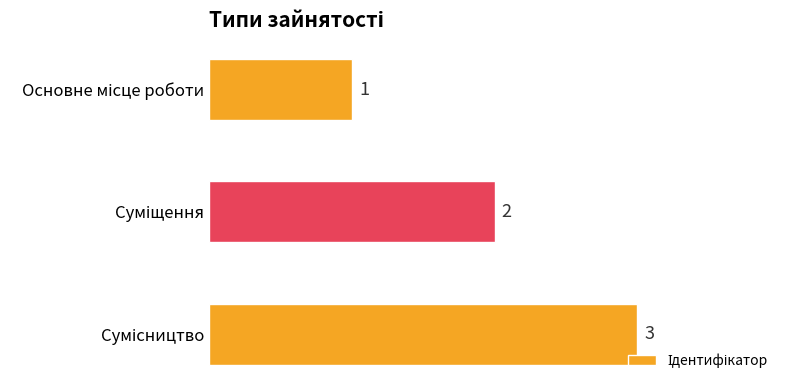

What is the value of the 2nd bar from the top?

2